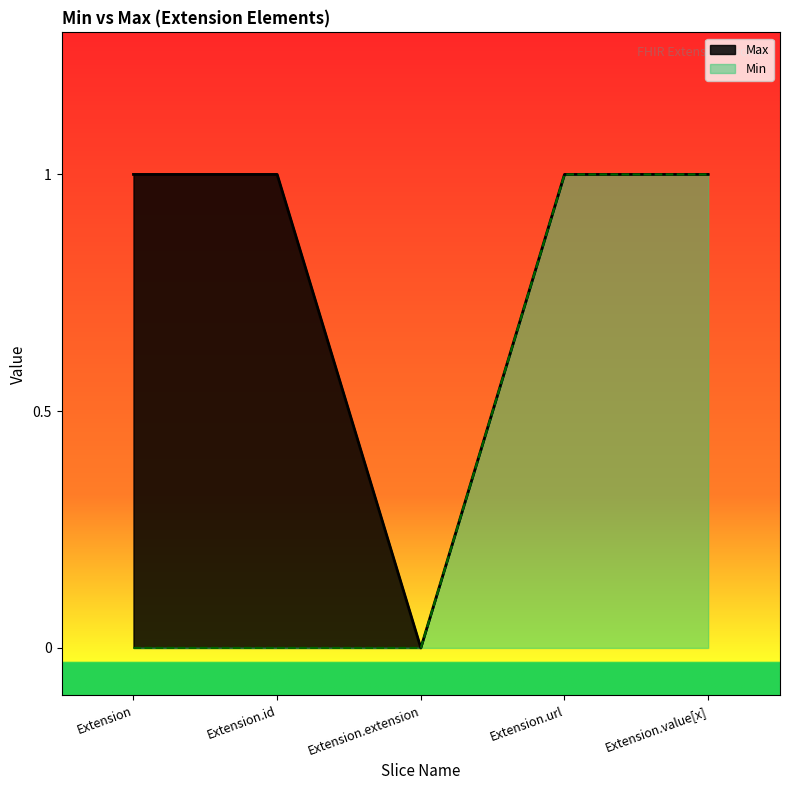

How many values are above zero?

4